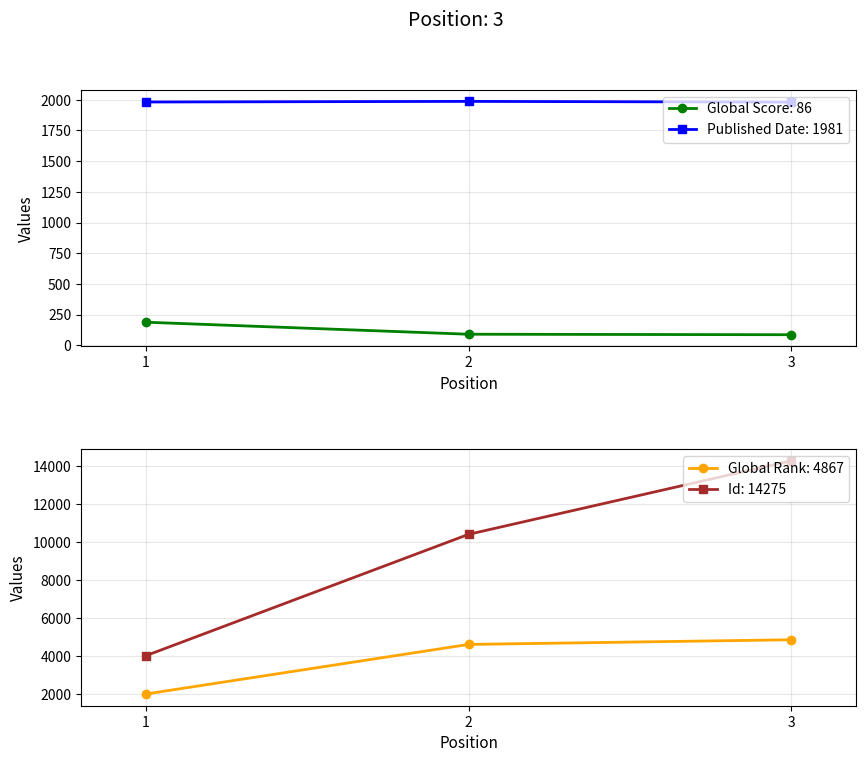

List the labels in order of Global Score value, smallest first.

3, 2, 1